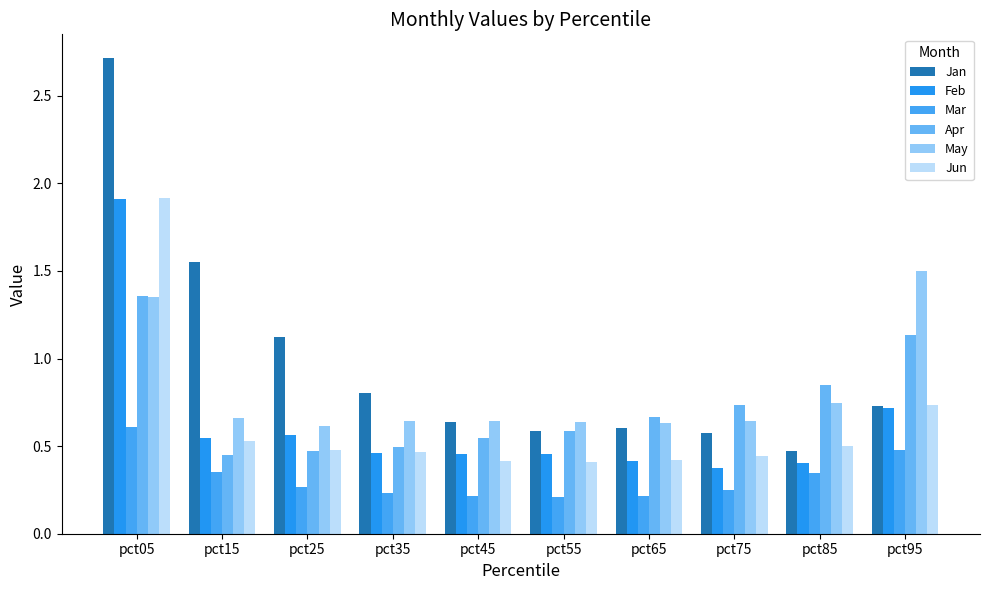

How many categories are shown in the chart?

10